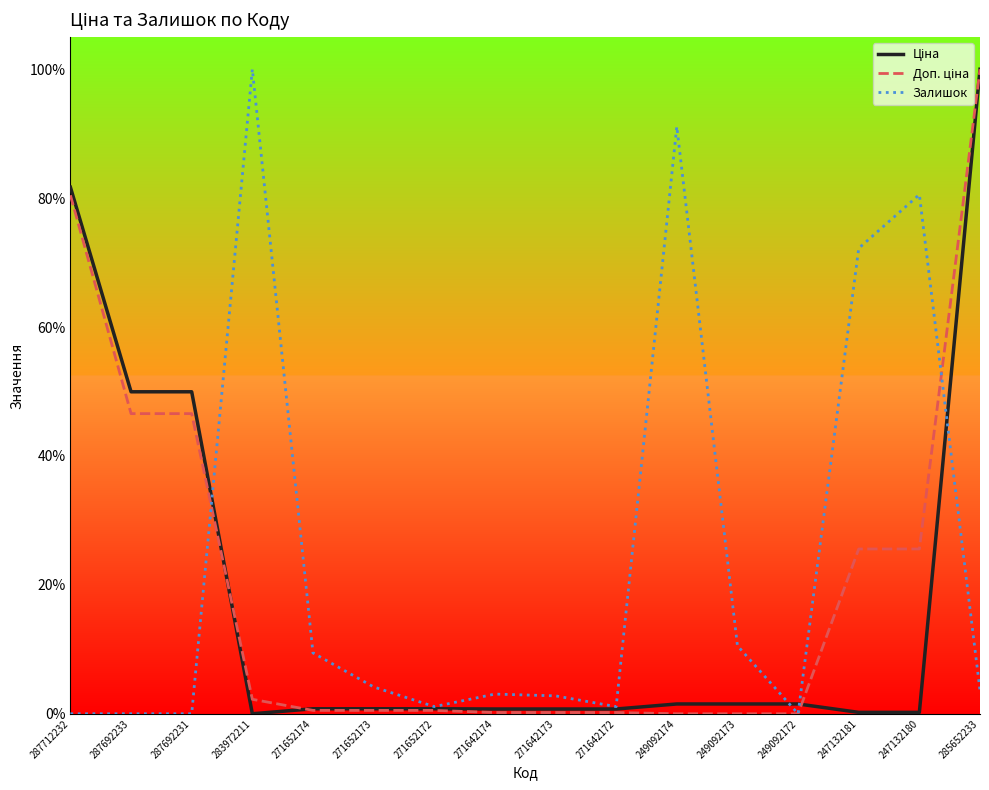

Does the chart have visible grid lines?

No